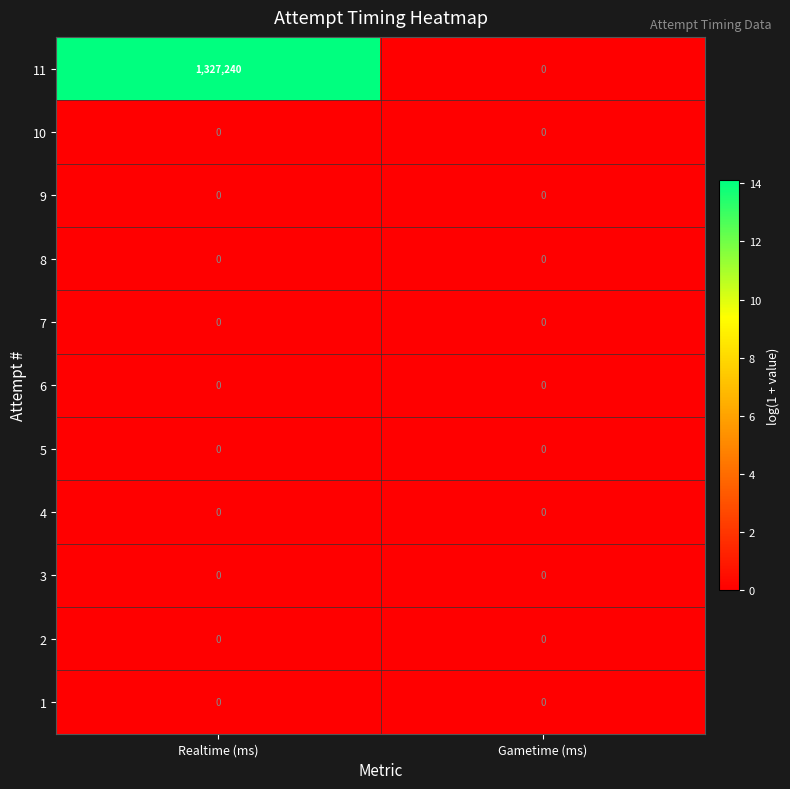

At which category is the sum across all series the highest?

Realtime (ms)